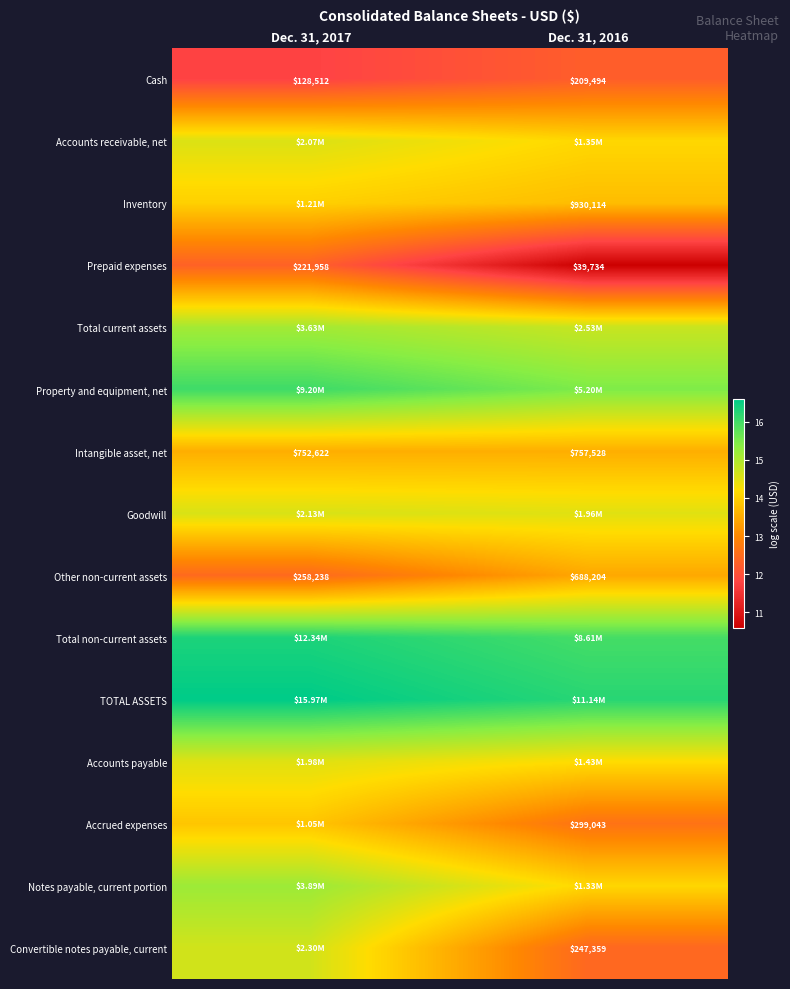

Is the value of Prepaid expenses at Dec. 31, 2016 greater than the value of Other non-current assets at Dec. 31, 2016?

No